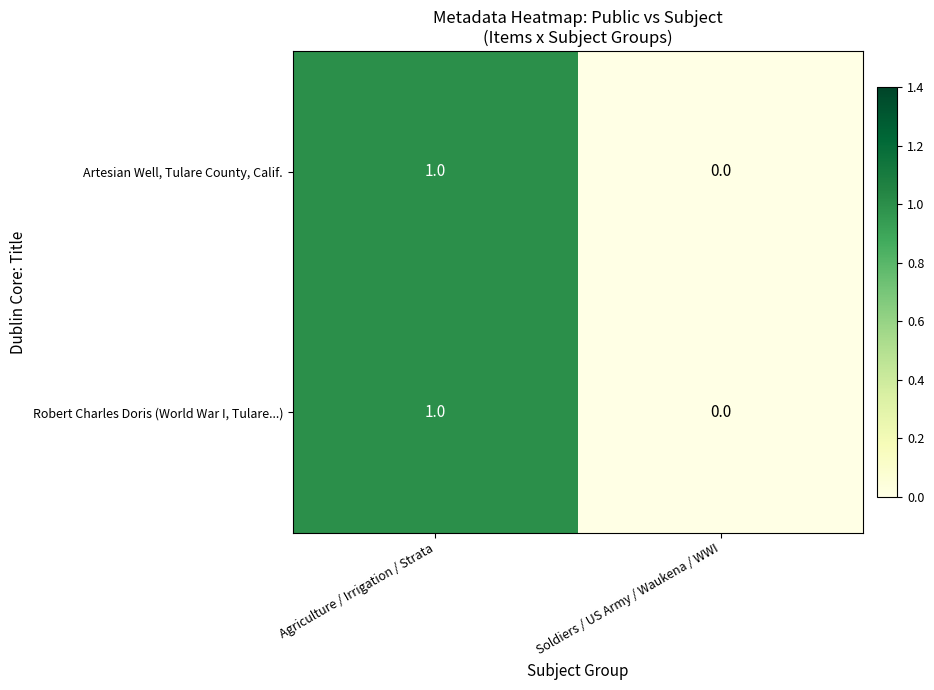

Reading left to right, extract all data points from this chart.

Artesian Well, Tulare County, Calif.: Agriculture / Irrigation / Strata=1	Soldiers / US Army / Waukena / WWI=0
Robert Charles Doris (World War I, Tulare...): Agriculture / Irrigation / Strata=1	Soldiers / US Army / Waukena / WWI=0